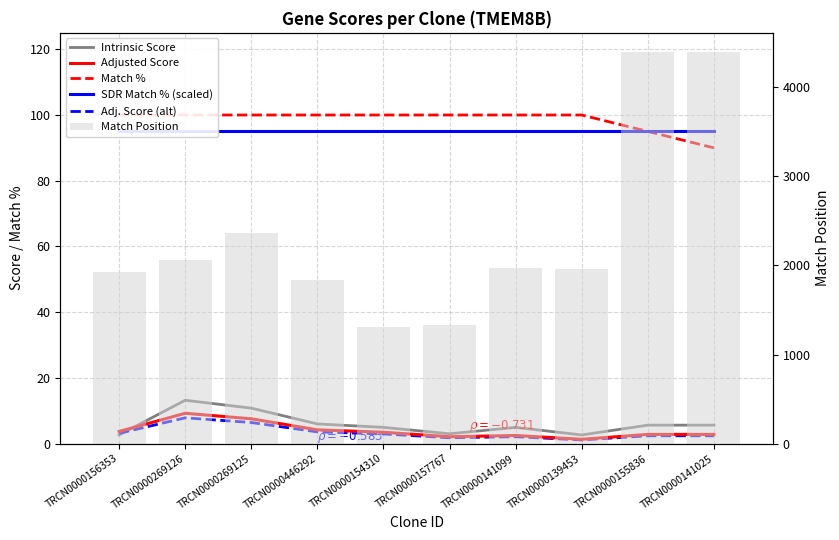

What is the label of the 2nd bar from the right?

TRCN0000155836